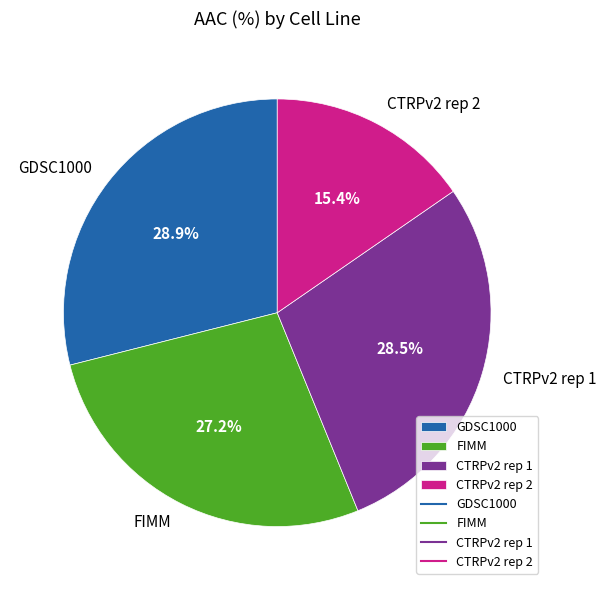

Between CTRPv2 rep 2 and GDSC1000, which is larger?

GDSC1000